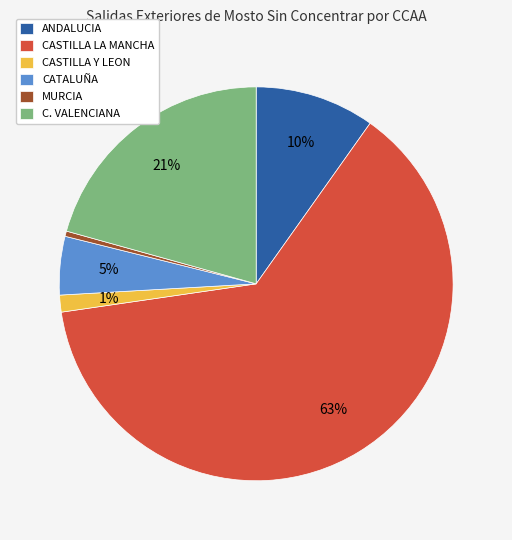

Between ANDALUCIA and MURCIA, which is larger?

ANDALUCIA